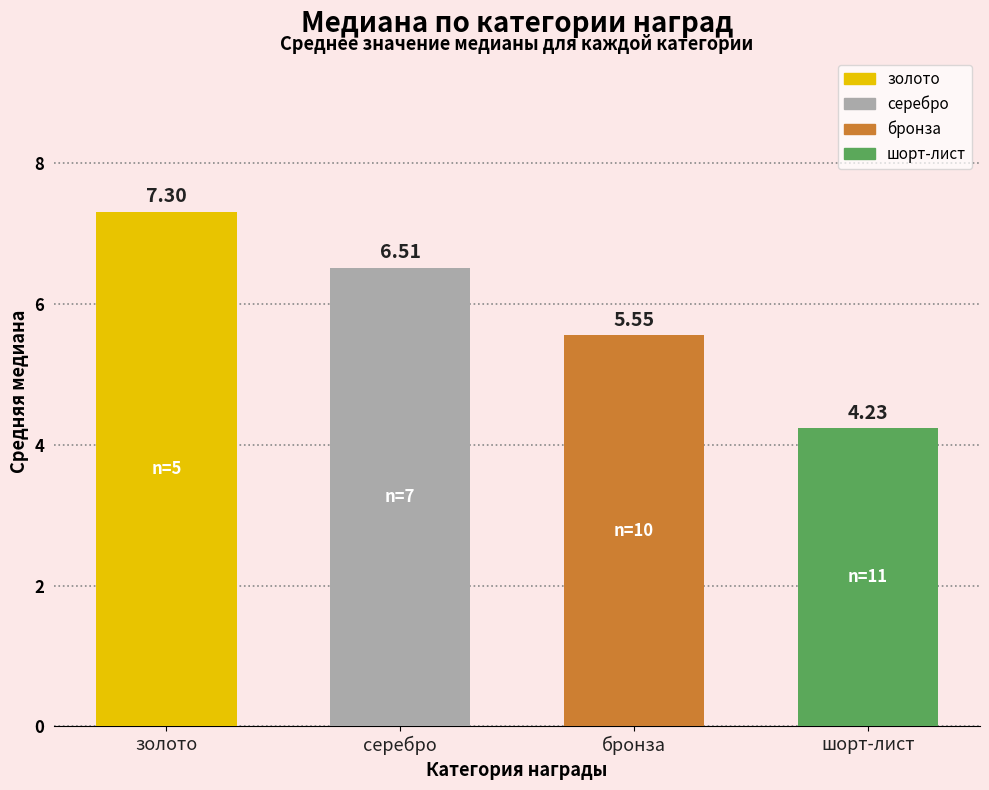

Rank the categories by value from highest to lowest.

золото, серебро, бронза, шорт-лист